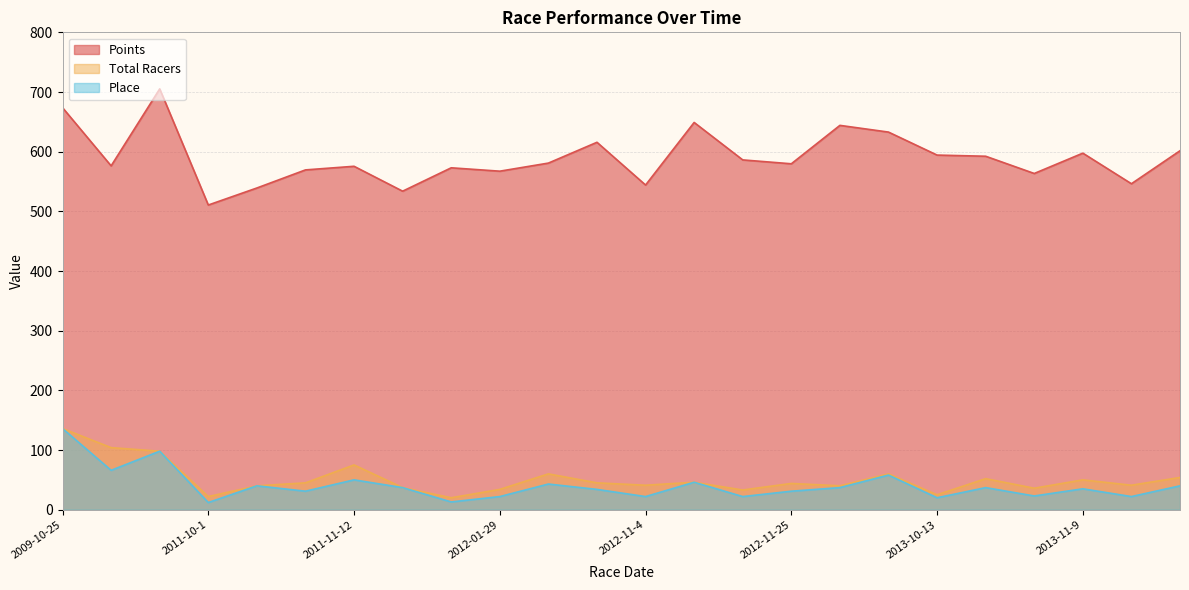

Read the Total Racers value at 2012-01-8.

20.0